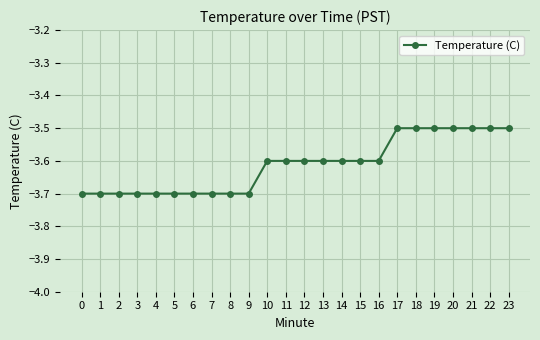

What is the change in value from 1 to 18?

+0.2